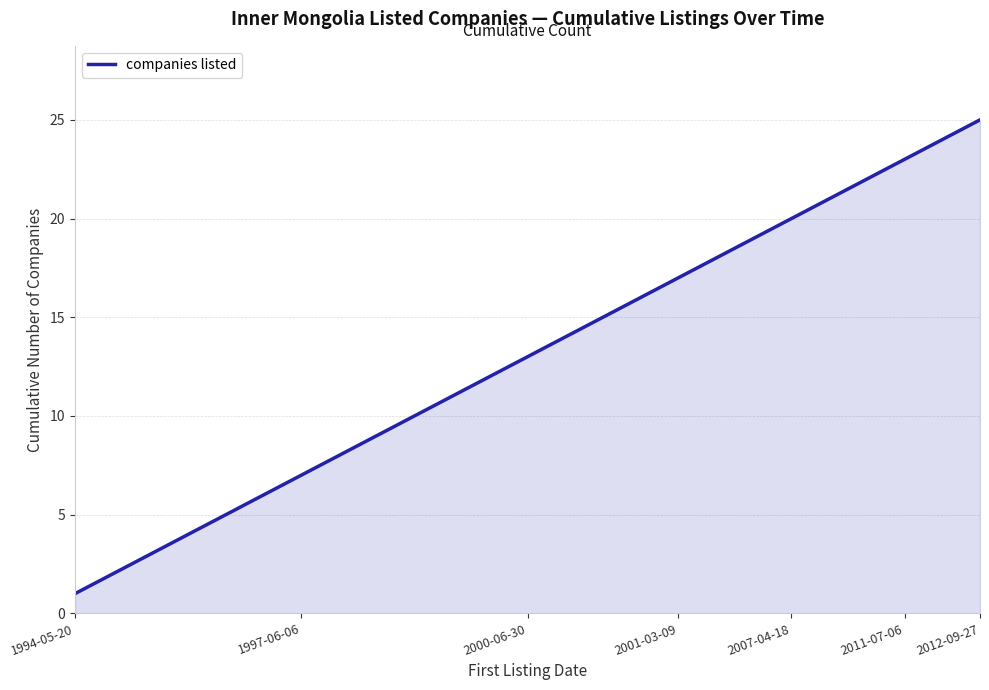

What is the greatest value displayed?

25.0